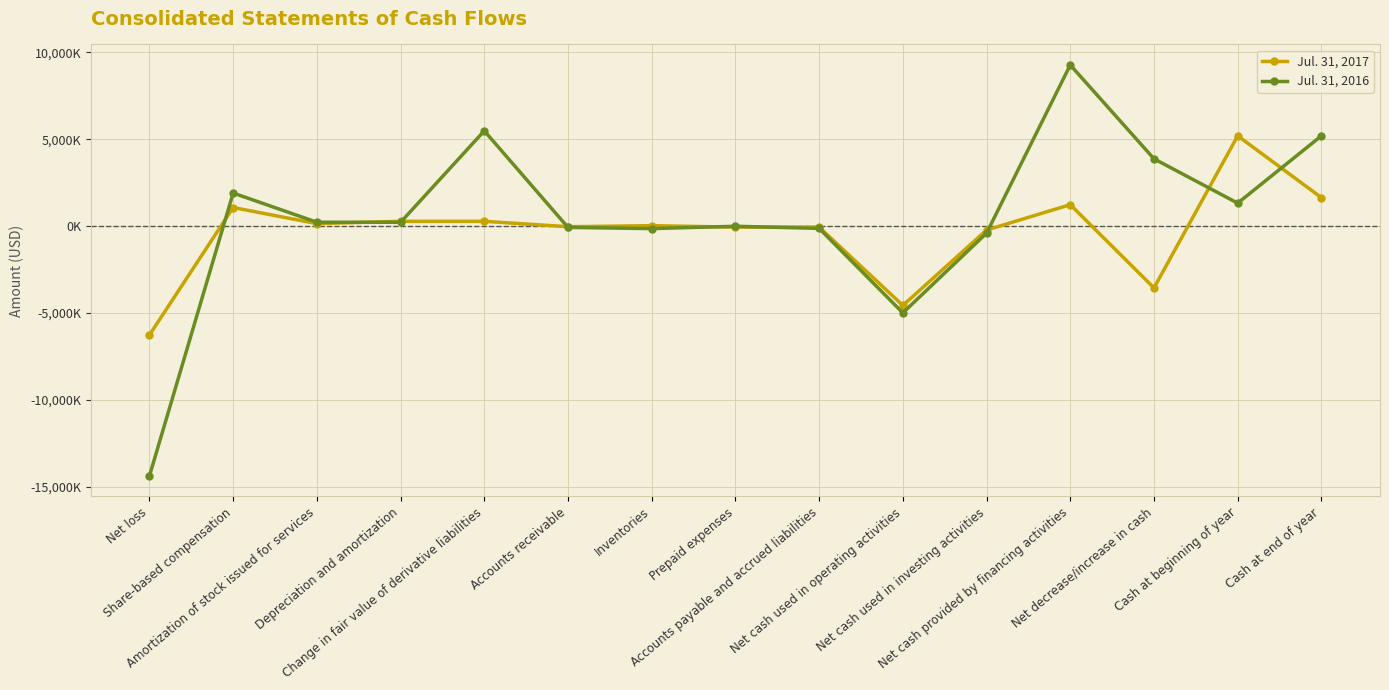

Reading left to right, what are all the values shown in this chart?

Jul. 31, 2017: -6263000	1070000	144000	276000	277000	-34000	27000	-58000	-59000	-4562000	-226000	1234000	-3554000	5194000	1640000
Jul. 31, 2016: -14371000	1902000	225000	219000	5481000	-74000	-143000	-8000	-131000	-4991000	-405000	9269000	3873000	1321000	5194000